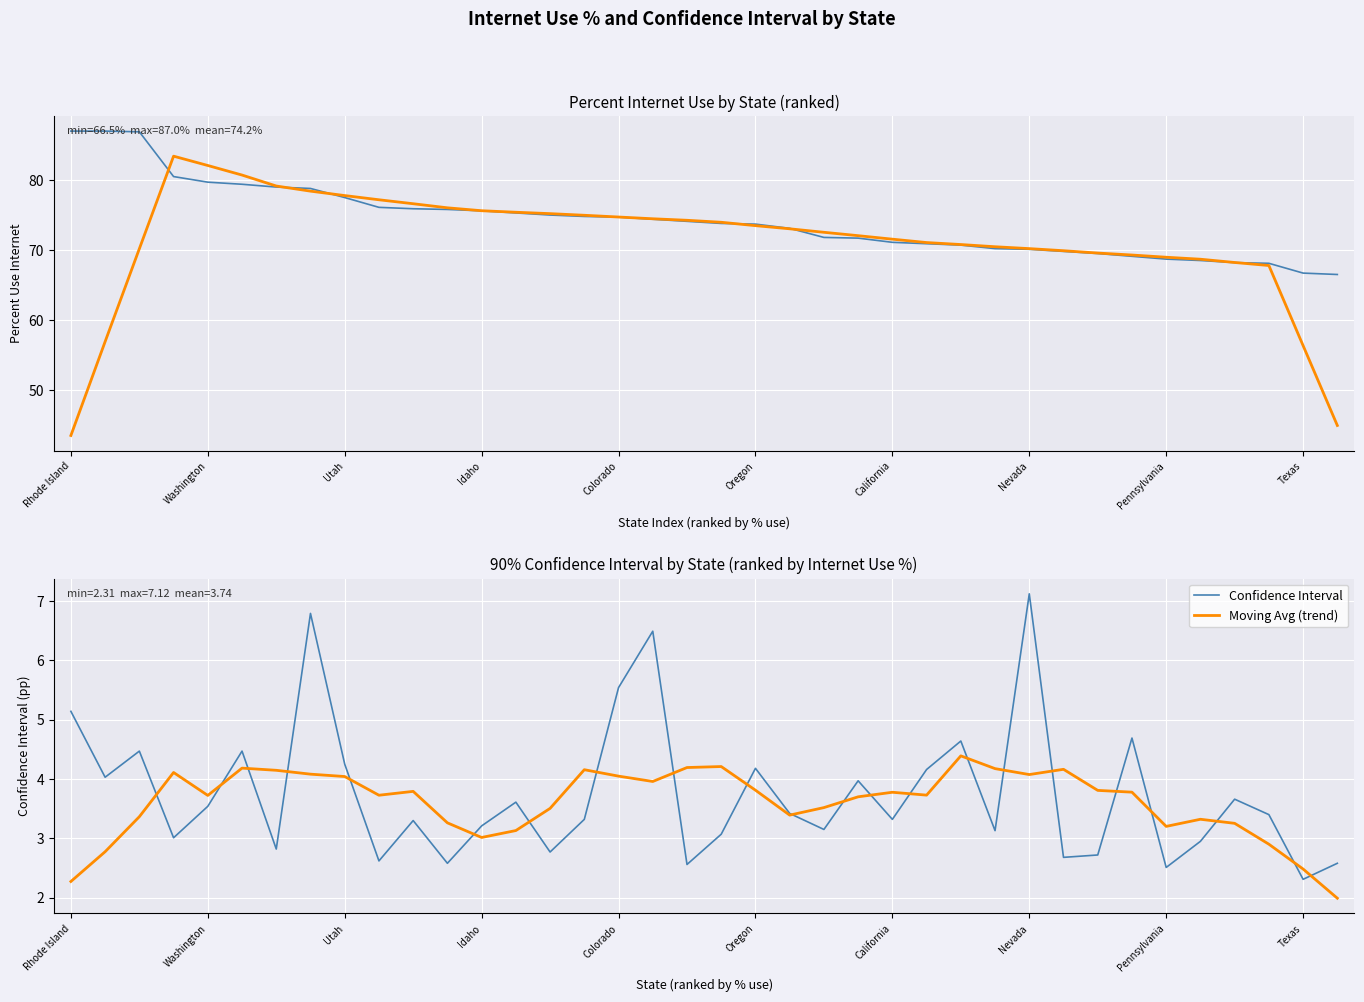

What is the sum of all Confidence Interval values?

142.2